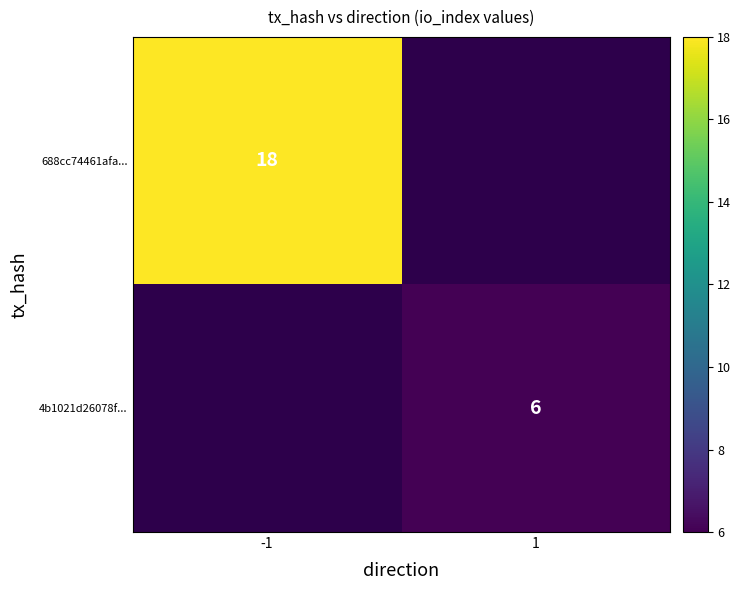

What is the maximum value shown in the chart?

18.0